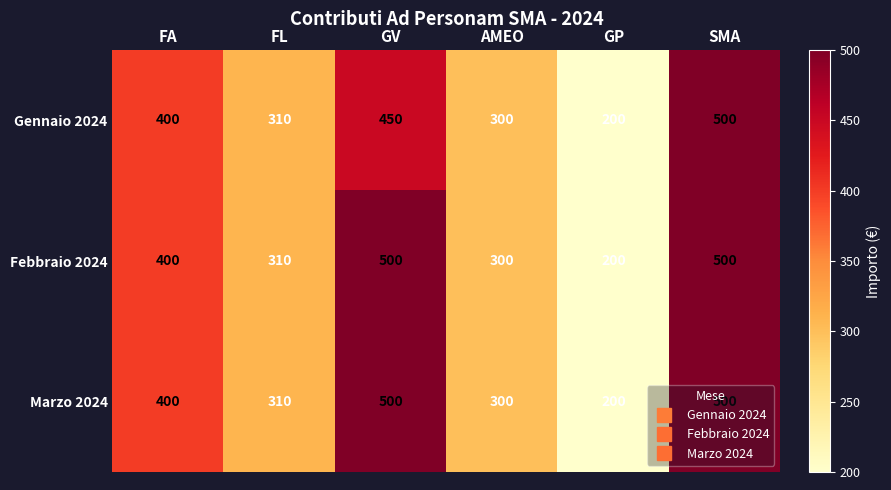

List the labels in order of Gennaio 2024 value, smallest first.

GP, AMEO, FL, FA, GV, SMA